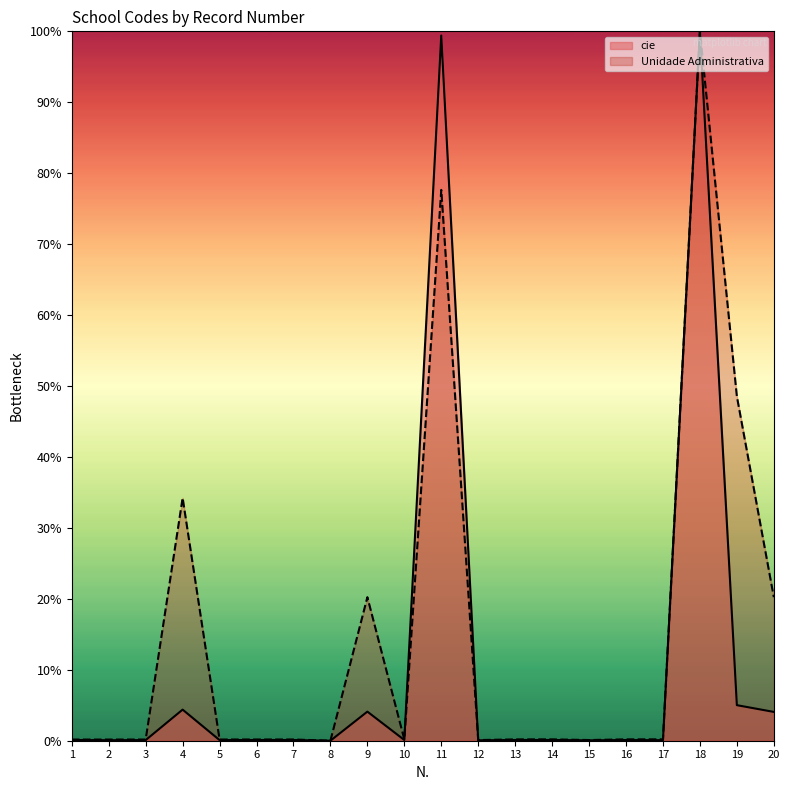

Rank the series by their average value, from lowest to highest.

cie, Unidade Administrativa